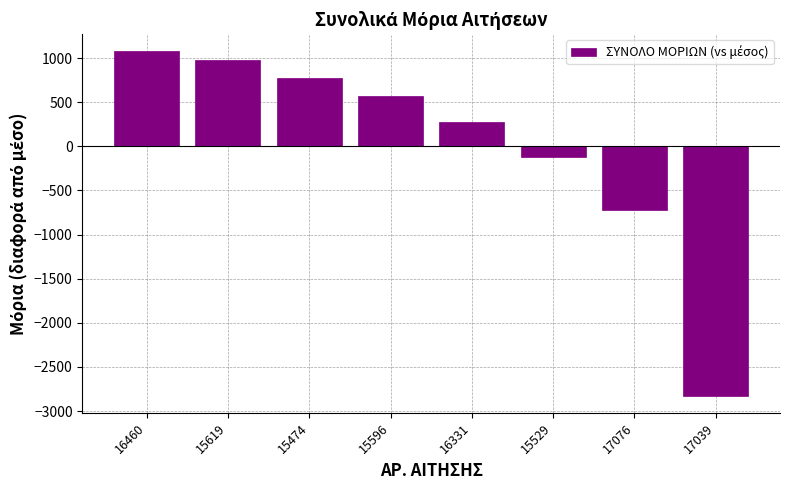

What is the difference between the values at 16460 and 15619?

100